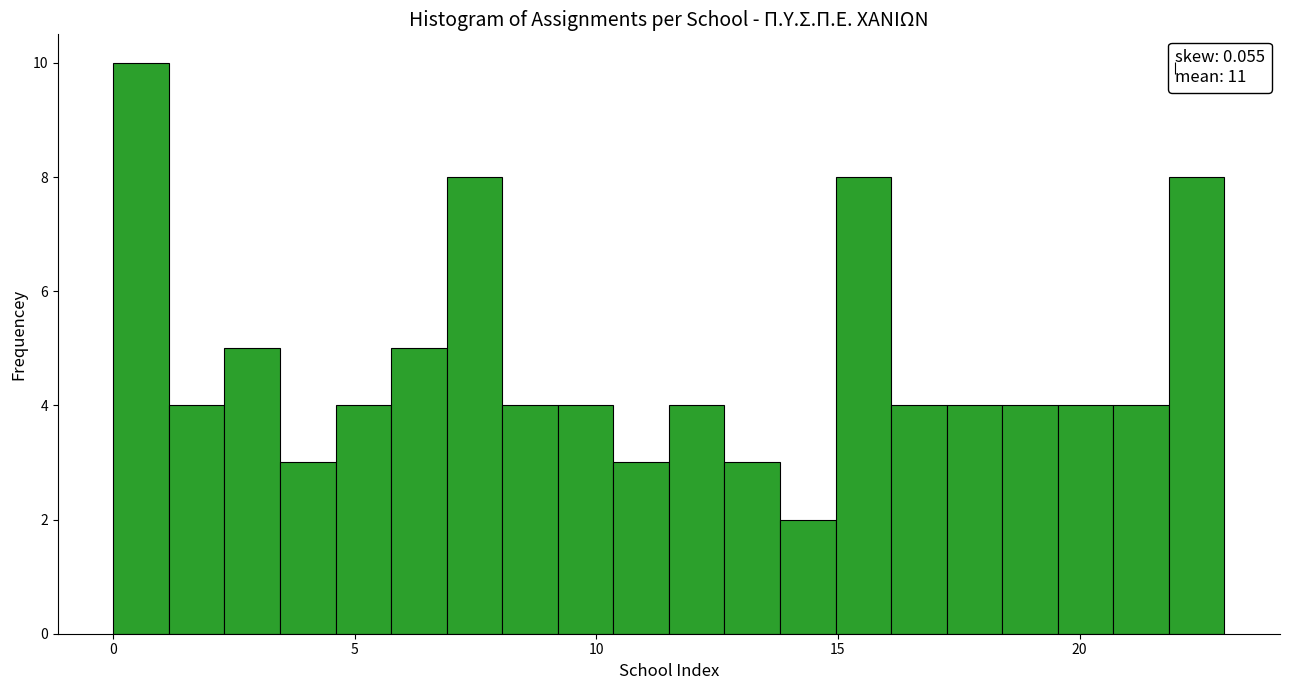

Read against the x-axis, roughly where is the centre of the tallest bar?

0.5